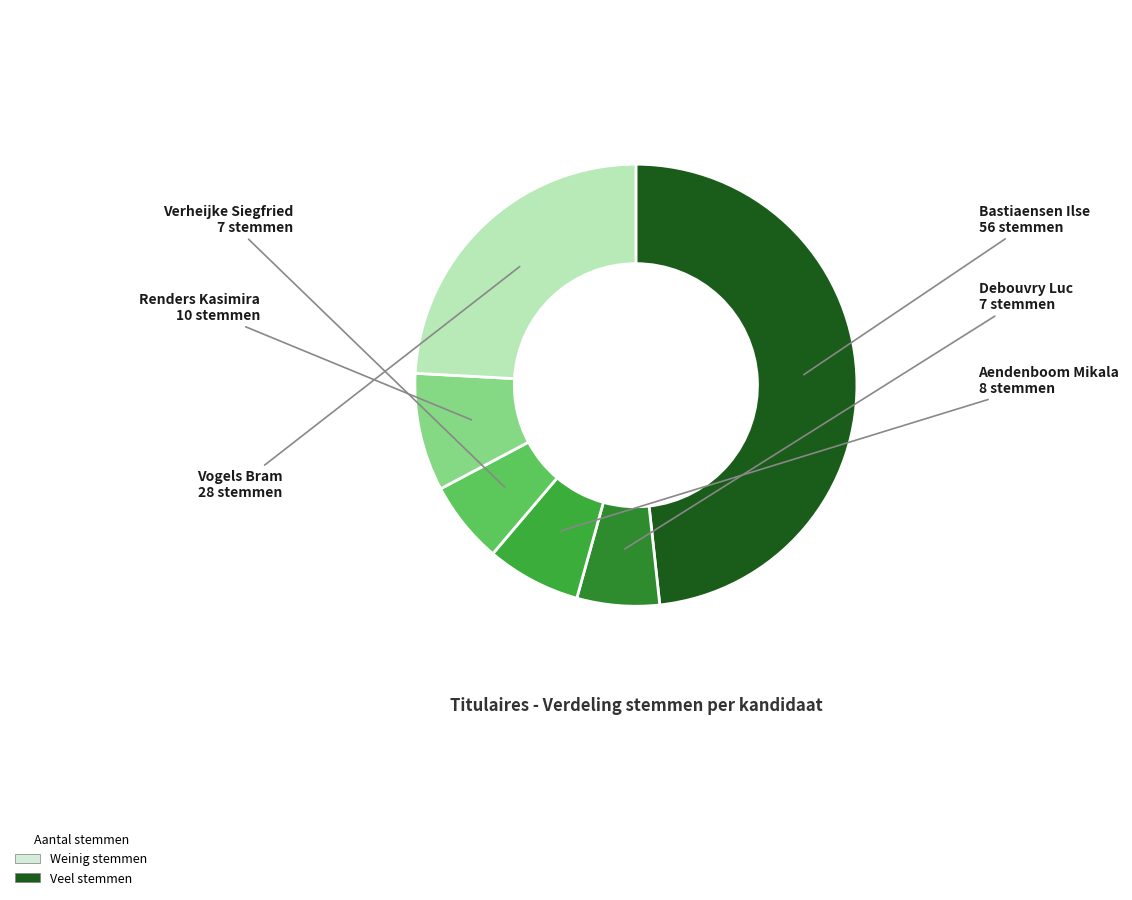

True or false: Debouvry Luc accounts for 6% of the total.

True